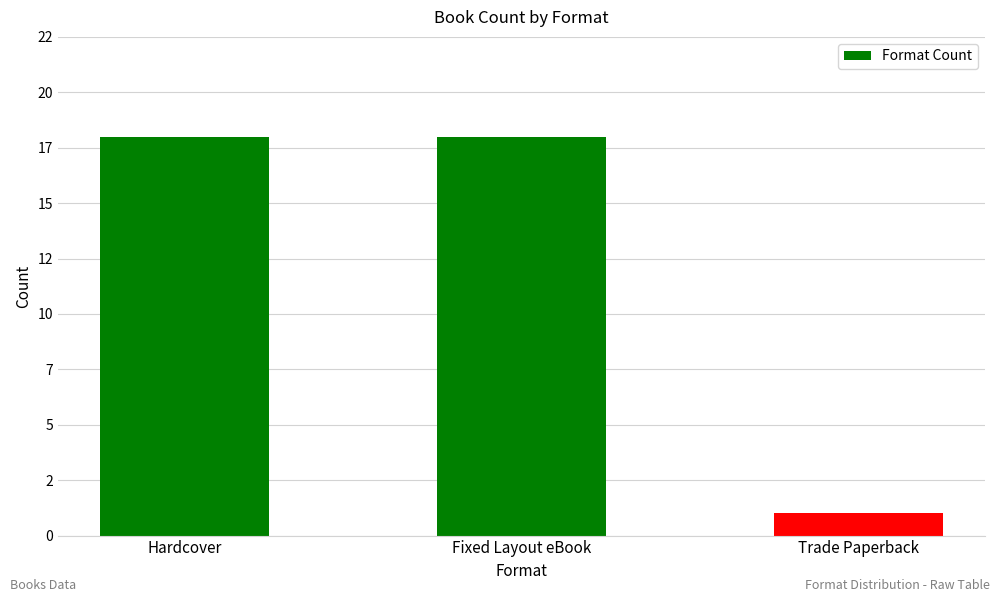

What is the label of the 1st bar from the right?

Trade Paperback